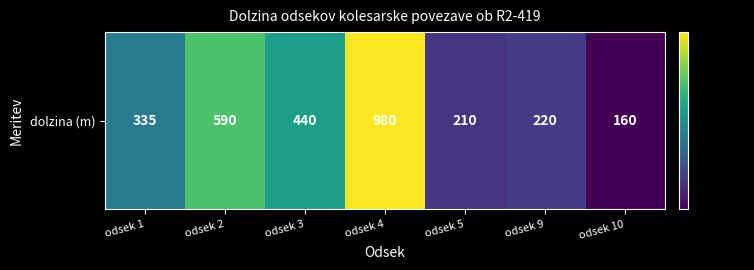

What is the greatest value displayed?

980